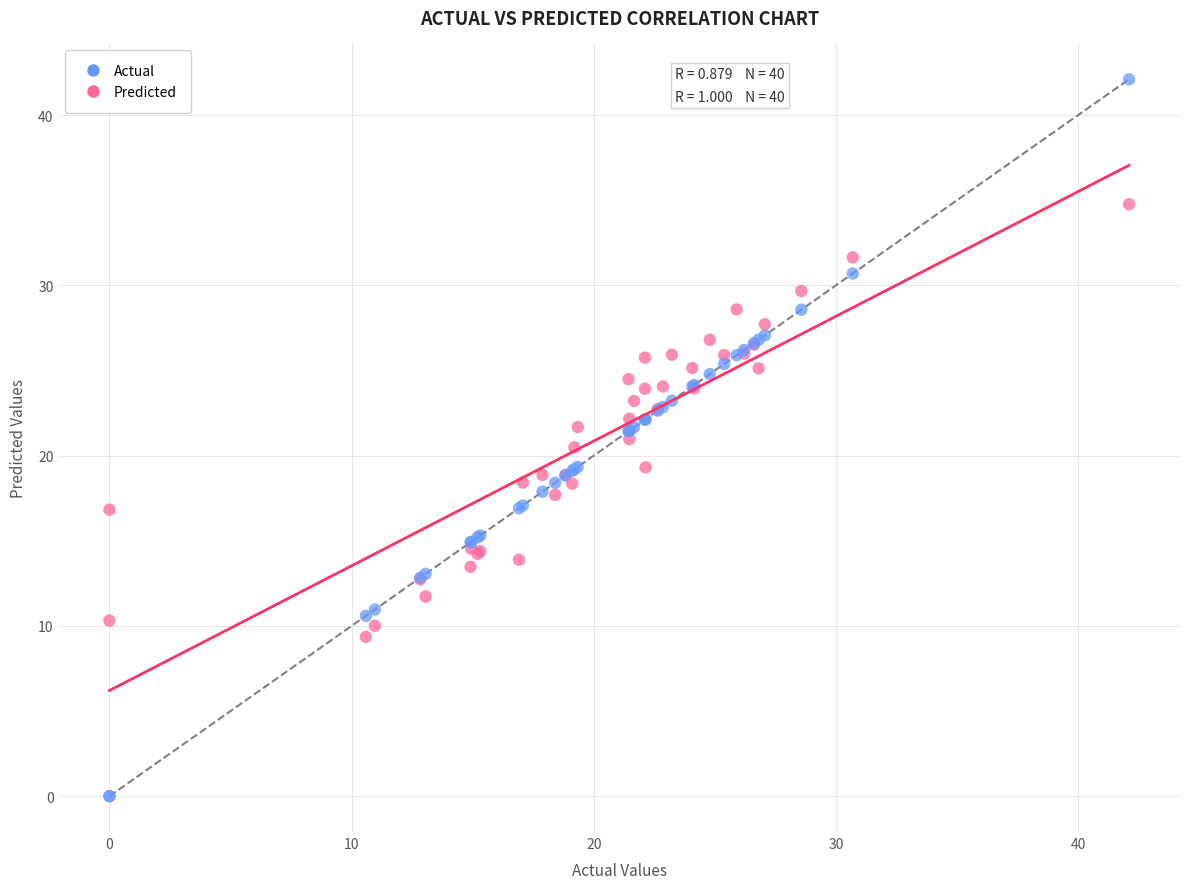

Which series has the widest spread of Y values?

Actual